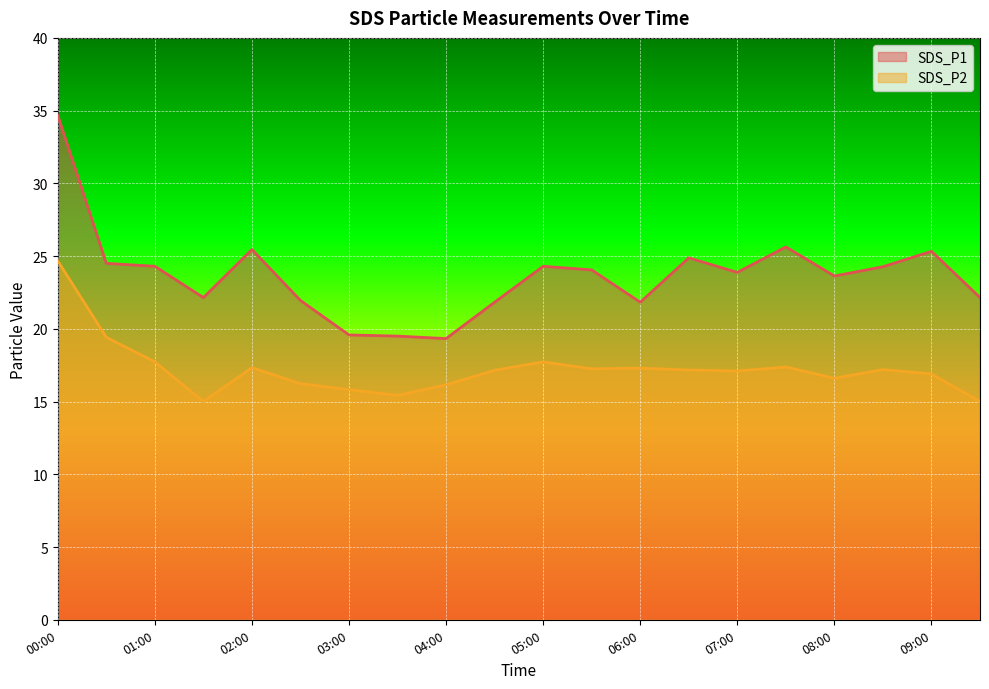

What is the lowest value of the SDS_P1 series?

19.3